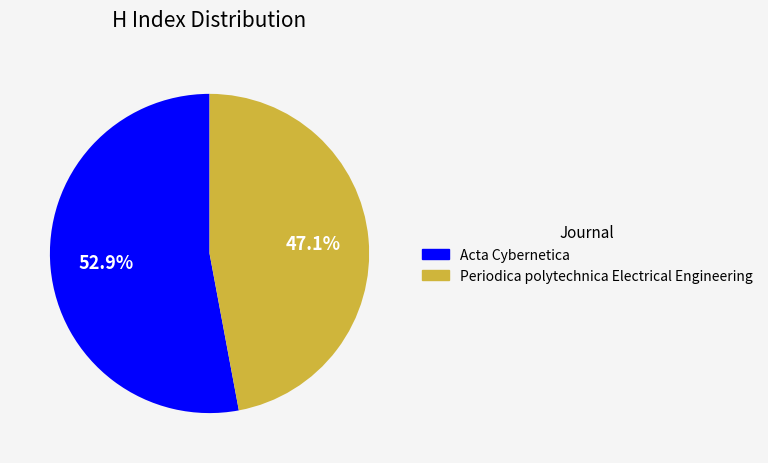

Which slice is the largest?

Acta Cybernetica